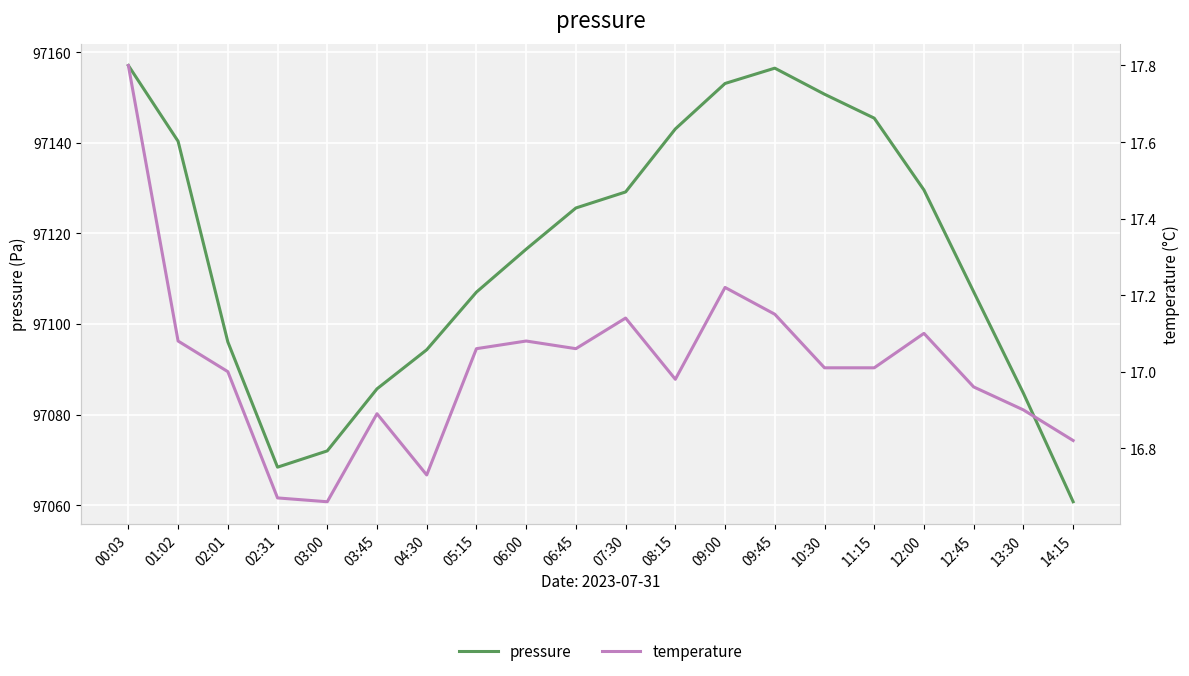

Reading left to right, what are all the values shown in this chart?

pressure: 00:03=97157.0	01:02=97140.3	02:01=97096.1	02:31=97068.4	03:00=97072.0	03:45=97085.7	04:30=97094.3	05:15=97107.0	06:00=97116.5	06:45=97125.6	07:30=97129.1	08:15=97143.0	09:00=97153.1	09:45=97156.4	10:30=97150.7	11:15=97145.4	12:00=97129.6	12:45=97107.1	13:30=97084.7	14:15=97060.8
temperature: 00:03=17.8	01:02=17.1	02:01=17.0	02:31=16.7	03:00=16.7	03:45=16.9	04:30=16.7	05:15=17.1	06:00=17.1	06:45=17.1	07:30=17.1	08:15=17.0	09:00=17.2	09:45=17.1	10:30=17.0	11:15=17.0	12:00=17.1	12:45=17.0	13:30=16.9	14:15=16.8